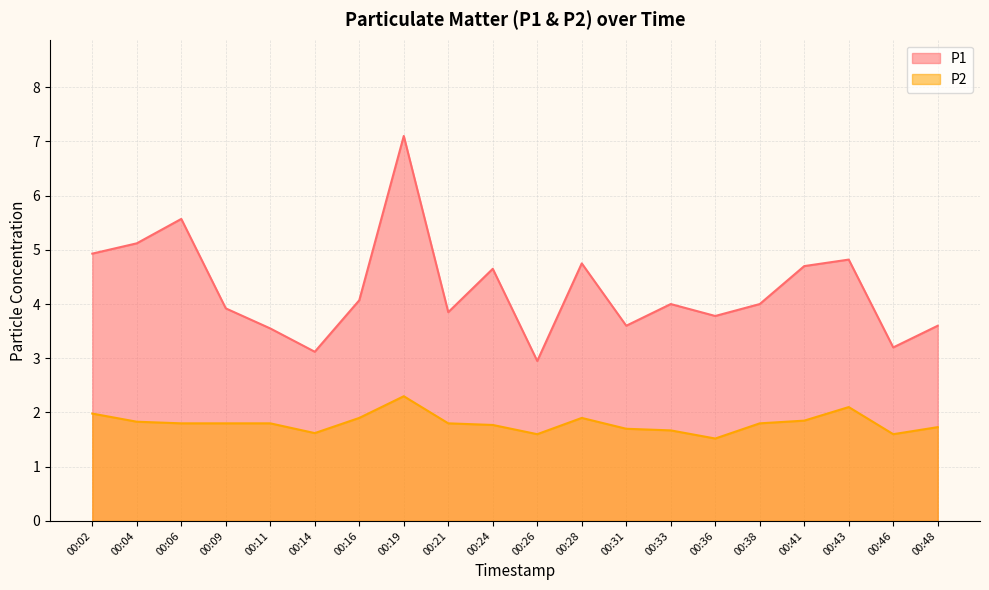

Which category has the highest value in the P1 series?

00:19